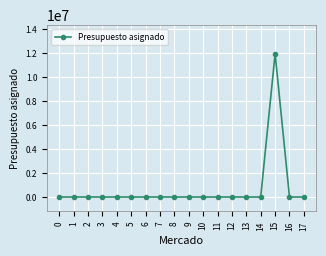

How many data points does each series have?

18